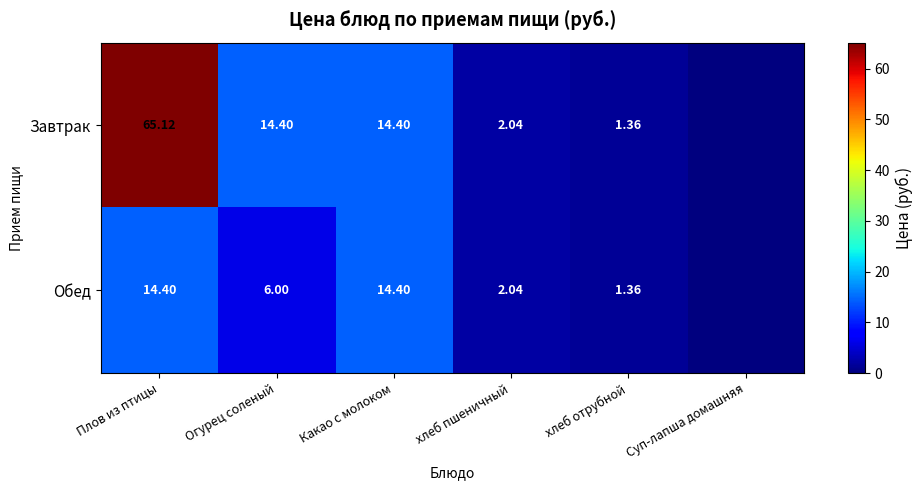

True or false: Завтрак has a value of 14.4 at Огурец соленый.

True